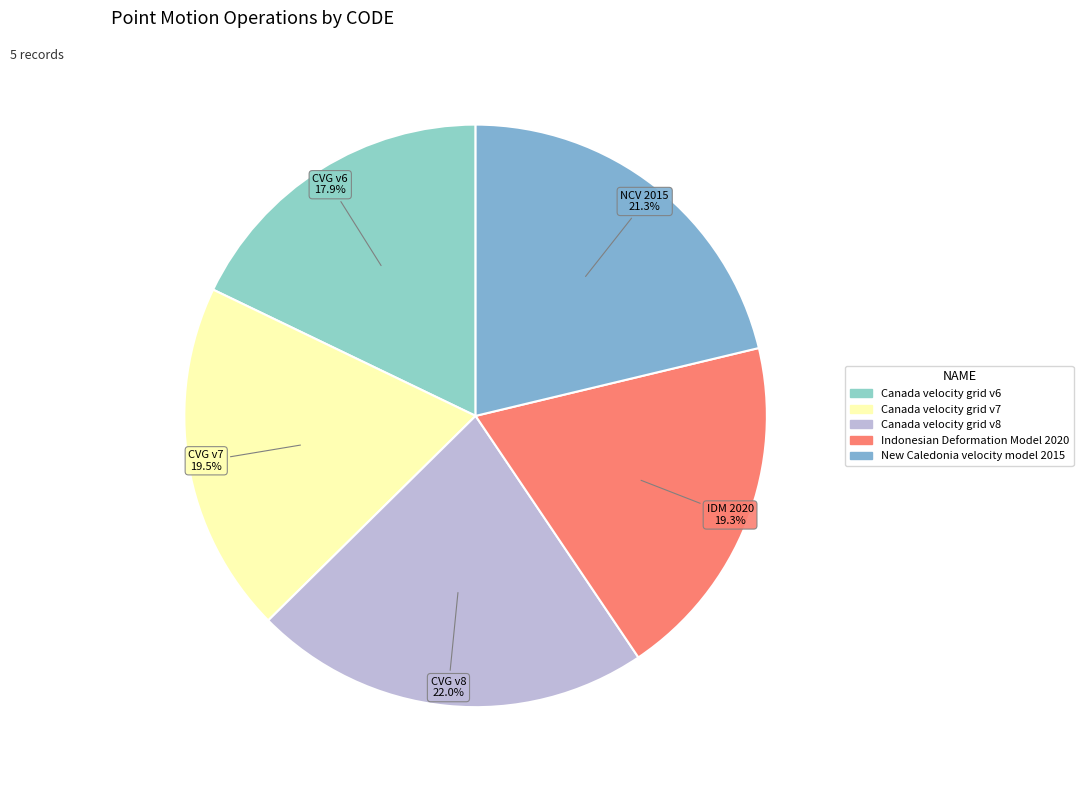

Rank the categories by value from lowest to highest.

Canada velocity grid v6, Indonesian Deformation Model 2020, Canada velocity grid v7, New Caledonia velocity model 2015, Canada velocity grid v8